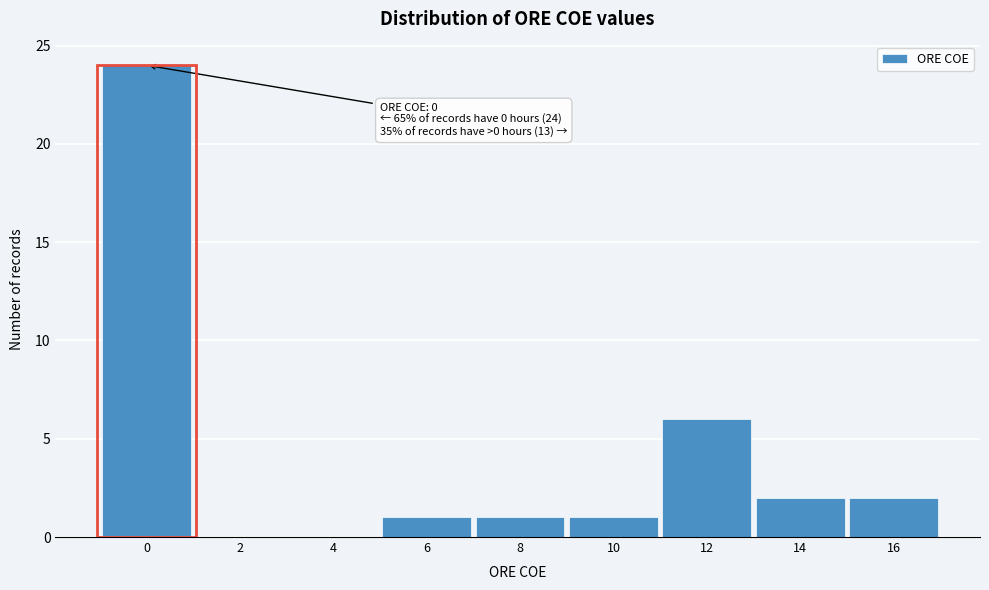

Reading left to right, what are all the values shown in this chart?

0=24	2=0	4=0	6=1	8=1	10=1	12=6	14=2	16=2